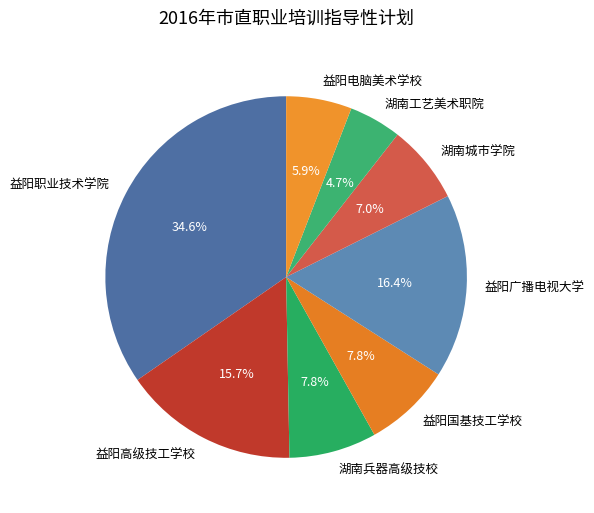

To the nearest percent, what portion does 湖南兵器高级技校 represent?

8%